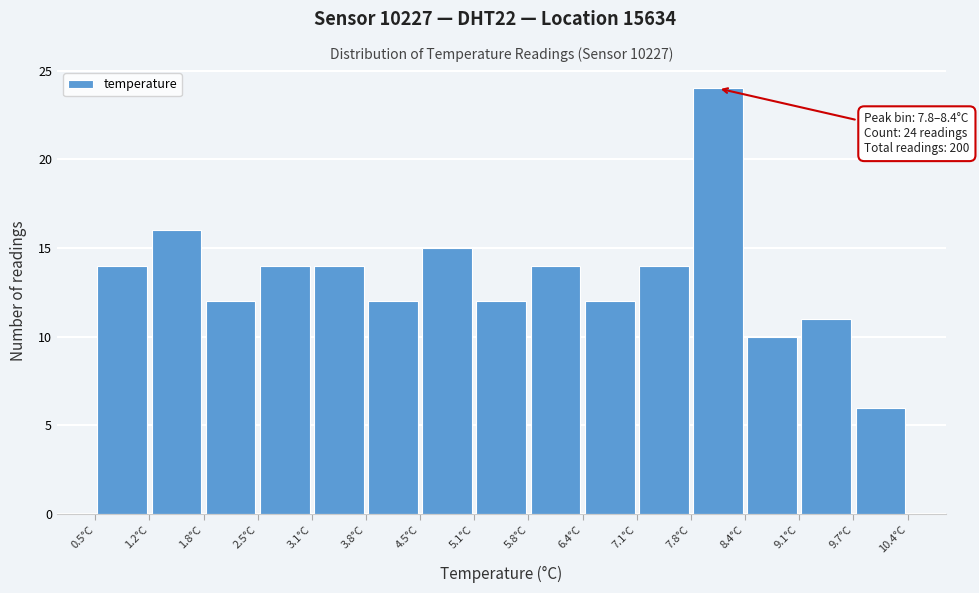

Which range on the x-axis has the tallest bar?

7.76 to 8.42